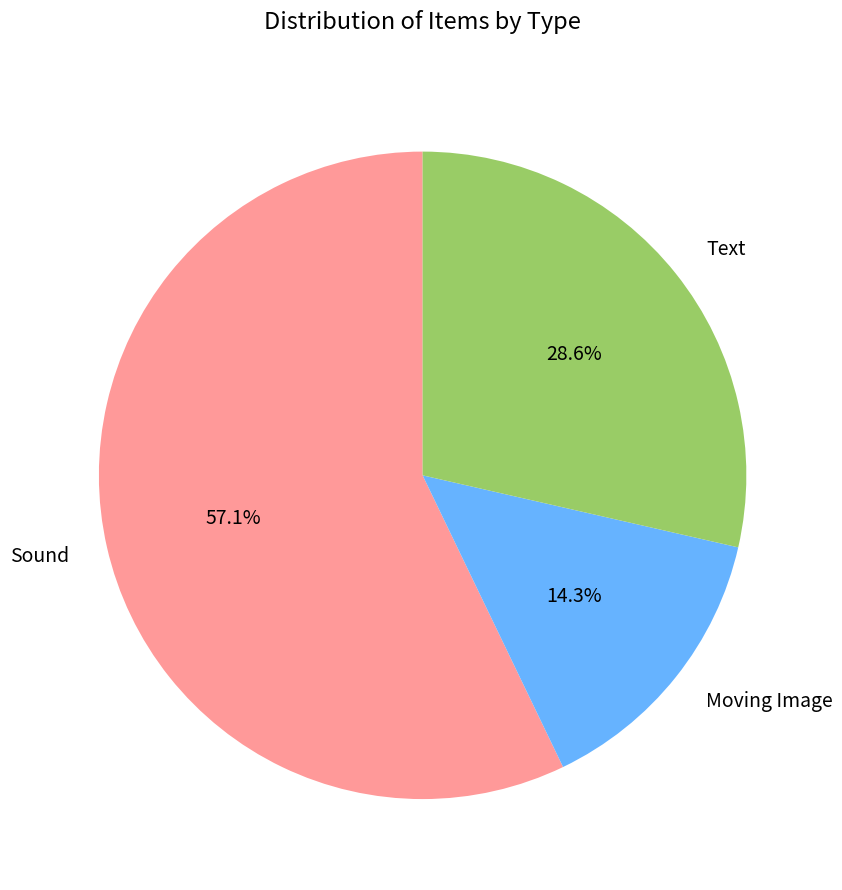

Approximately how many times larger is the value at Text compared to Sound?

0.5